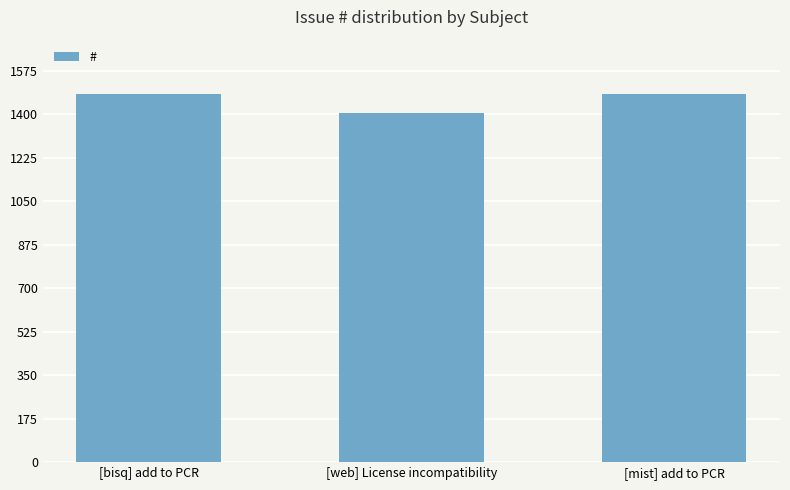

What is the sum of the values at [bisq] add to PCR and [mist] add to PCR?

2963